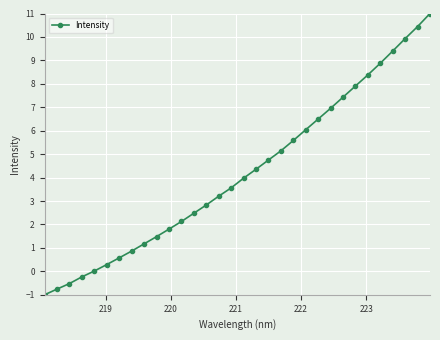

What is the value of the 23rd point from the left?

6.5